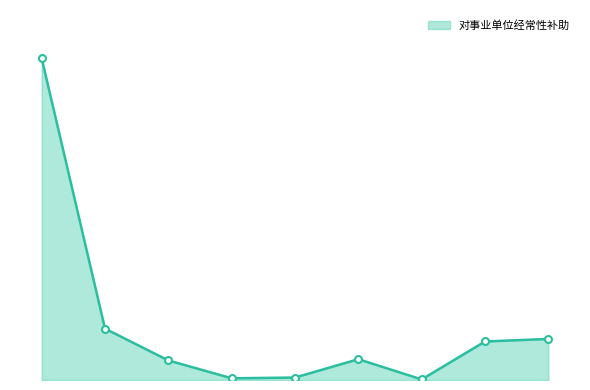

Does the chart display data point markers on the line(s)?

Yes